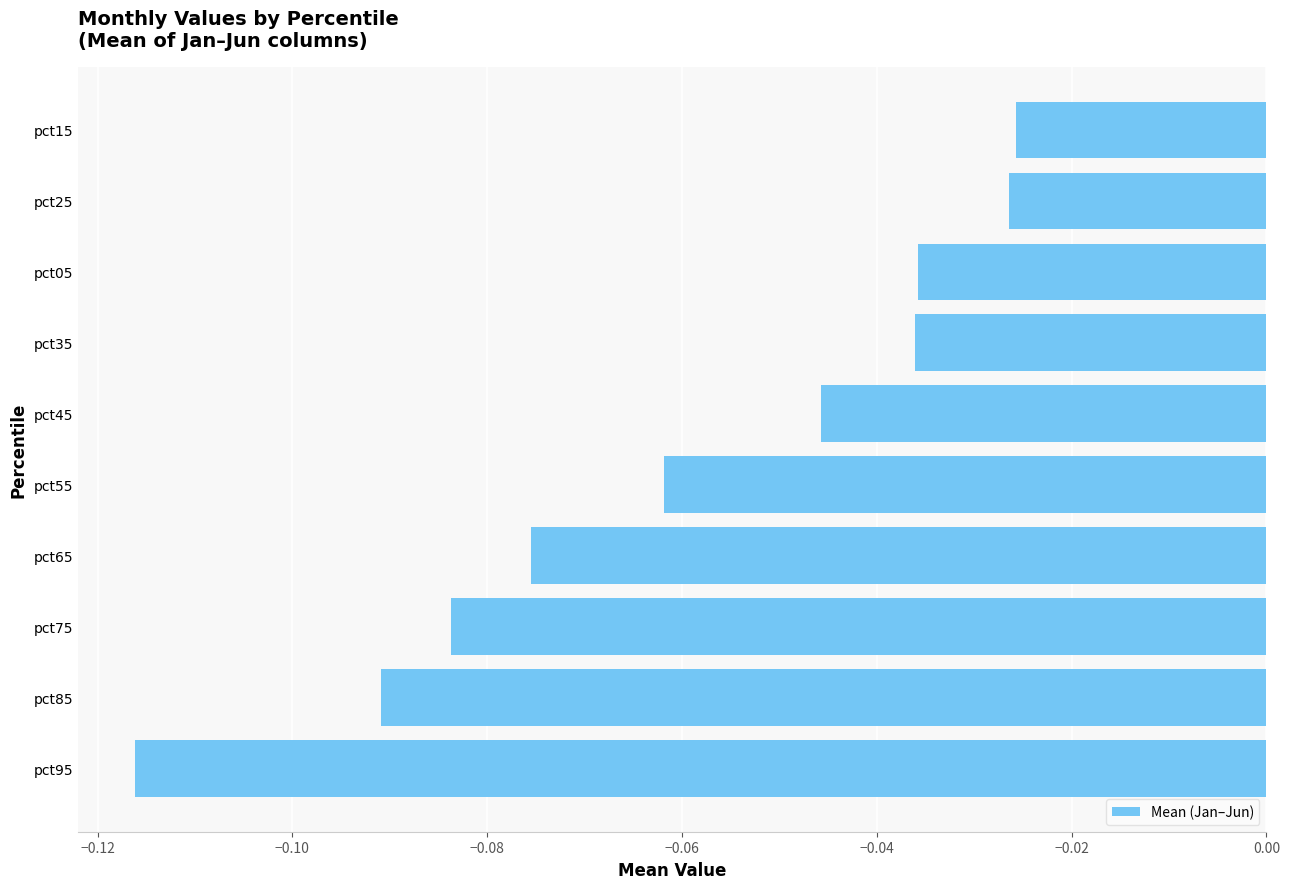

Between pct75 and pct15, which is larger?

pct15